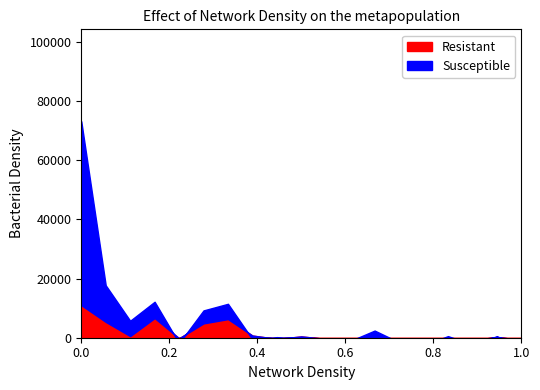

What is the maximum value for Resistant?

10607.0